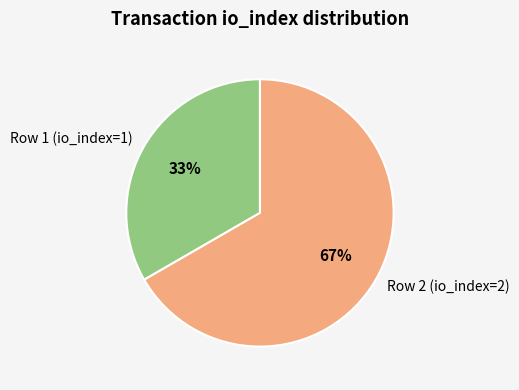

Rank the categories by value from highest to lowest.

Row 2 (io_index=2), Row 1 (io_index=1)